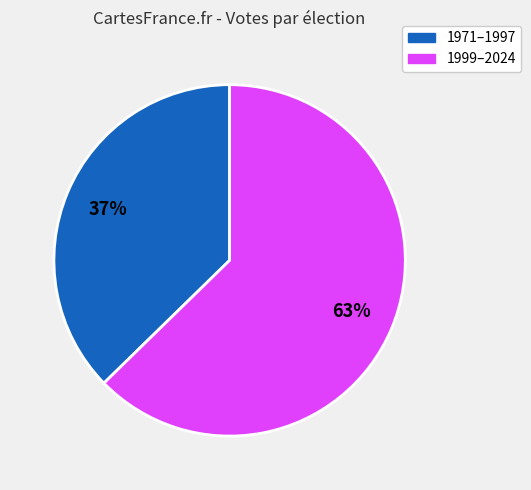

Is there any slice that represents more than half of the pie?

Yes